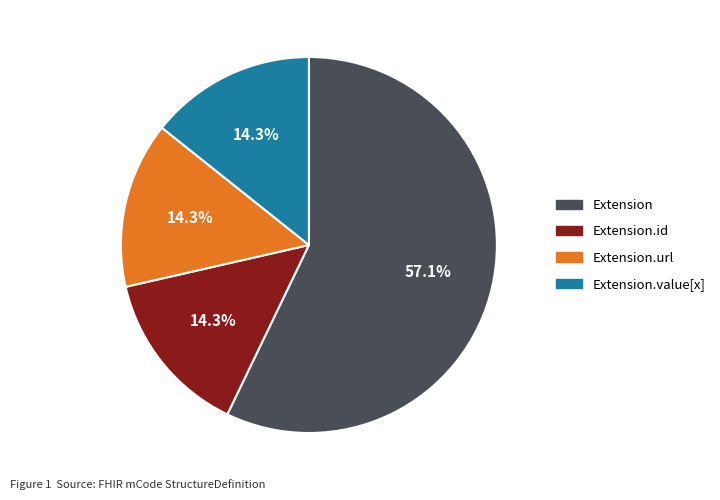

Is there a majority slice in this chart?

Yes